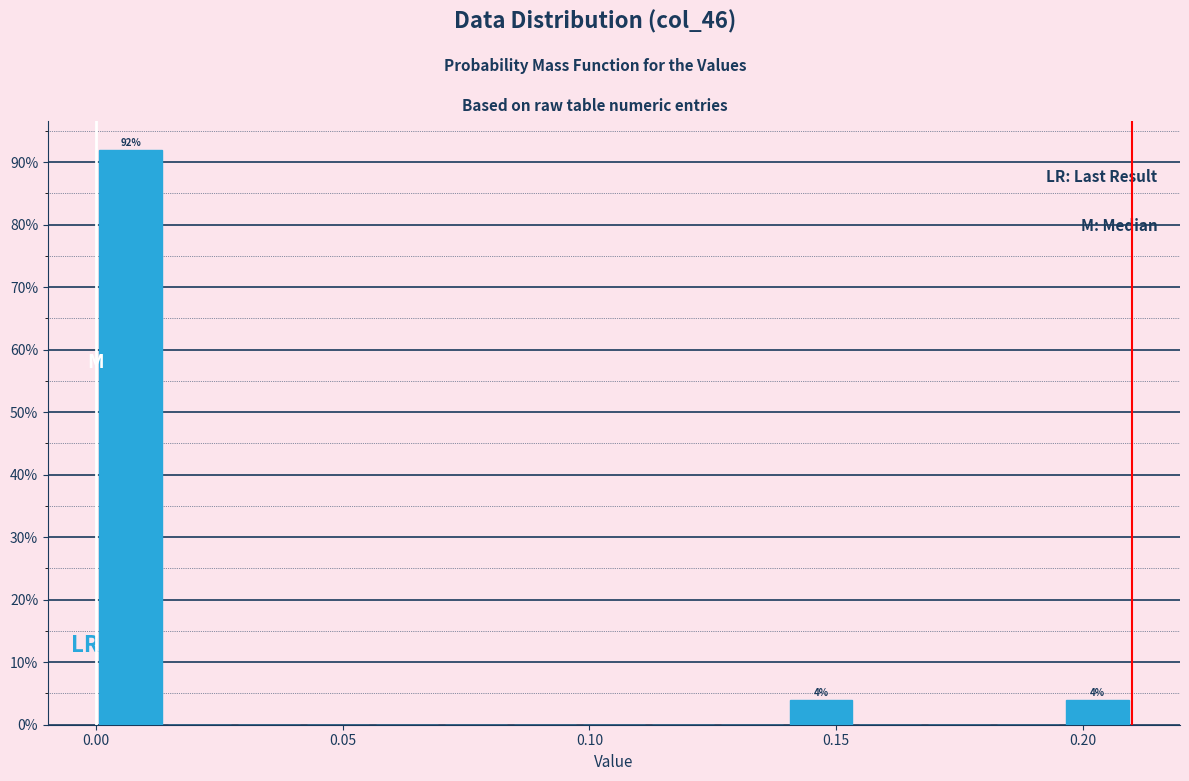

Read against the x-axis, roughly where is the centre of the tallest bar?

0.005